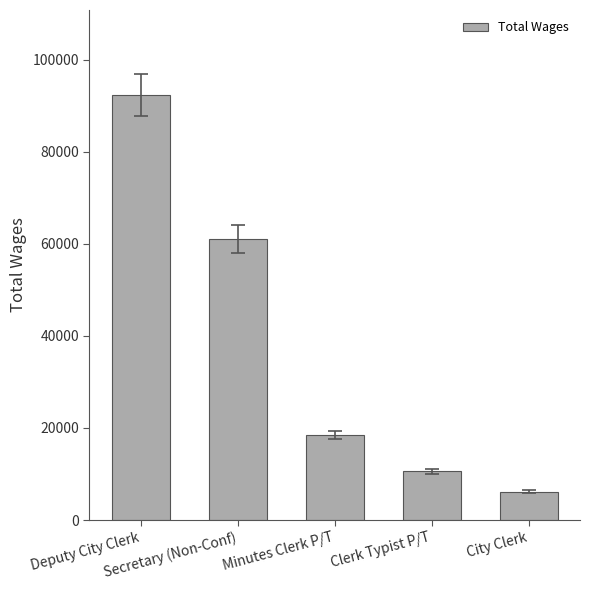

What is the change in value from Deputy City Clerk to Clerk Typist P/T?

-81690